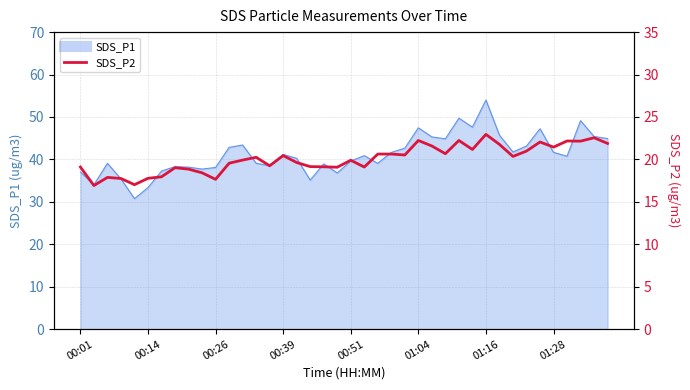

True or false: there are more than 1 points higher than both neighbors.

True